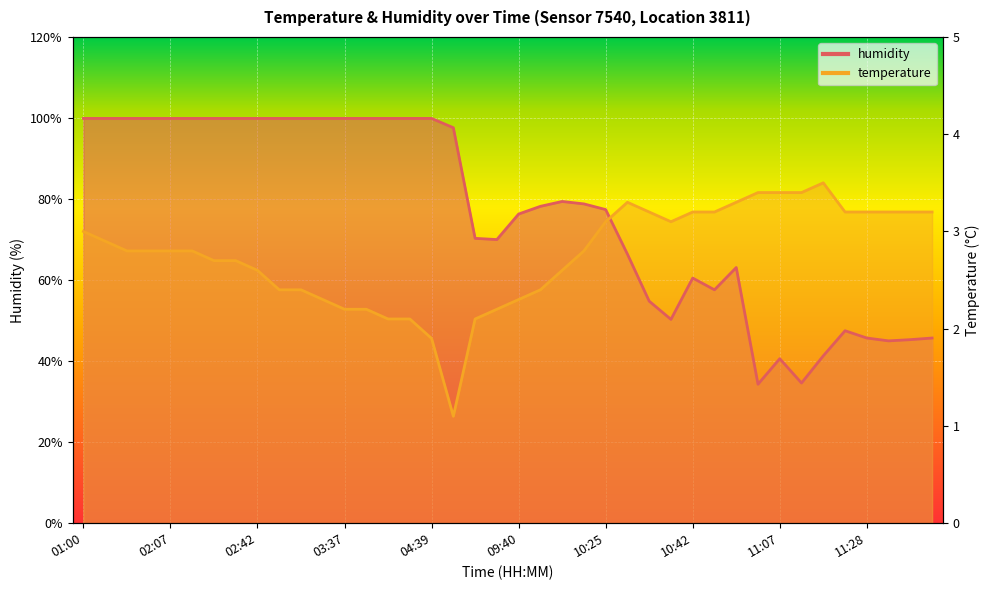

The value of humidity at 10:30 is 66.4. True or false?

True